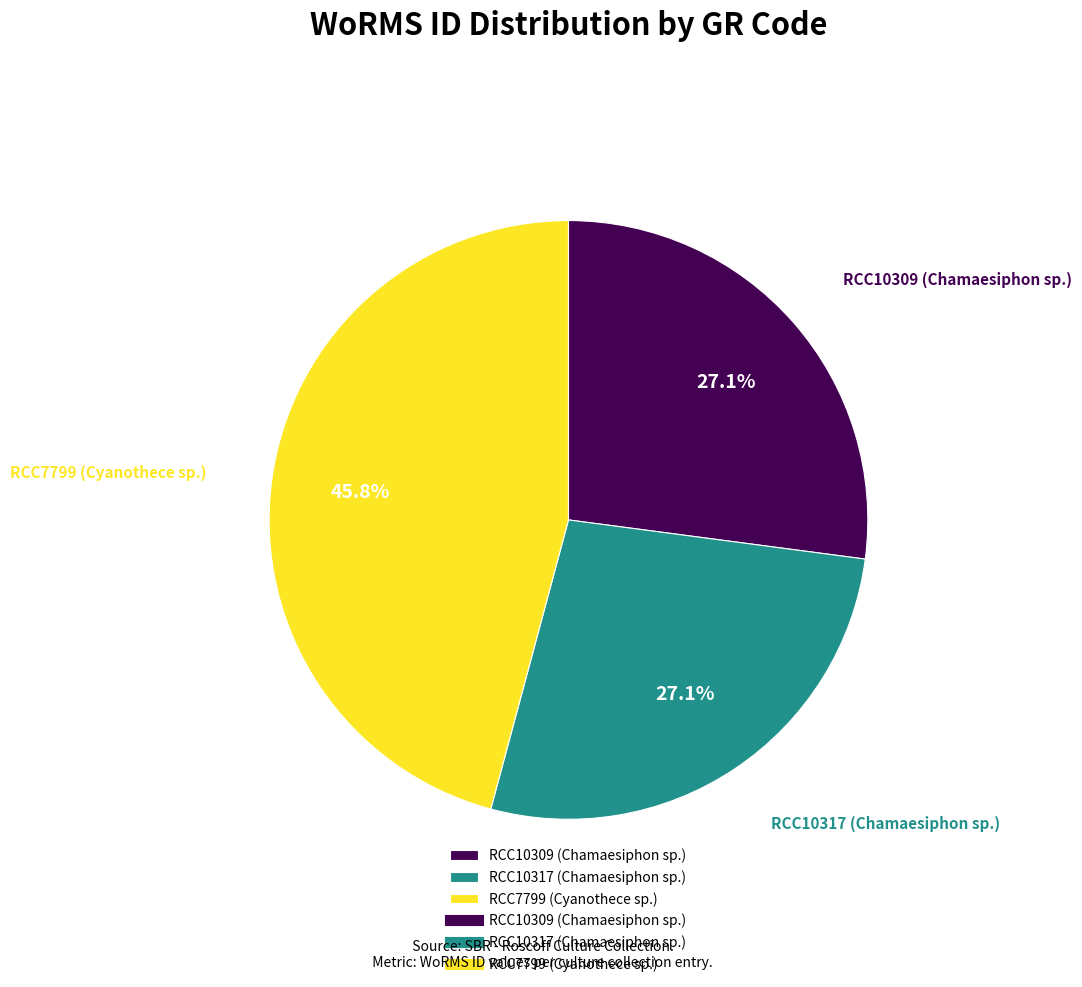

True or false: RCC10309 (Chamaesiphon sp.) accounts for 27% of the total.

True